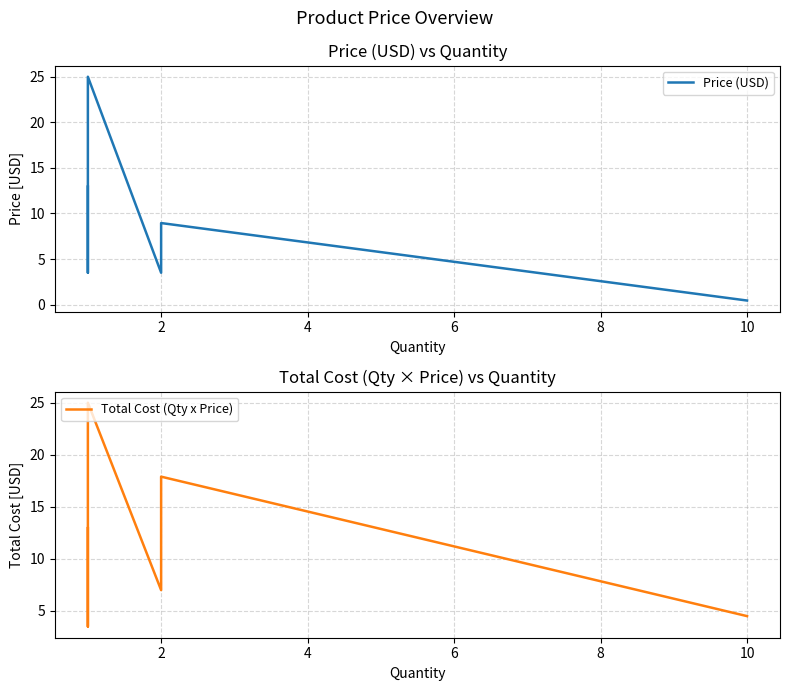

List the series in order of their peak value, lowest first.

Price (USD), Total Cost (Qty x Price)